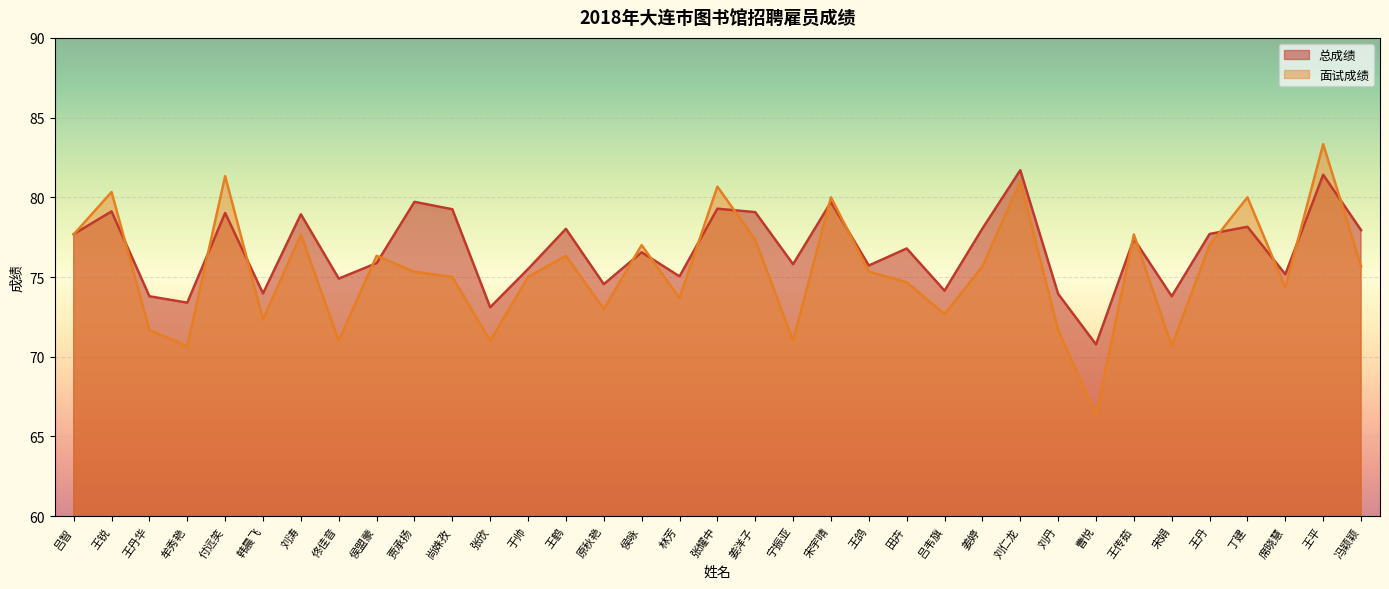

What is the label of the 30th point from the right?

韩晨飞